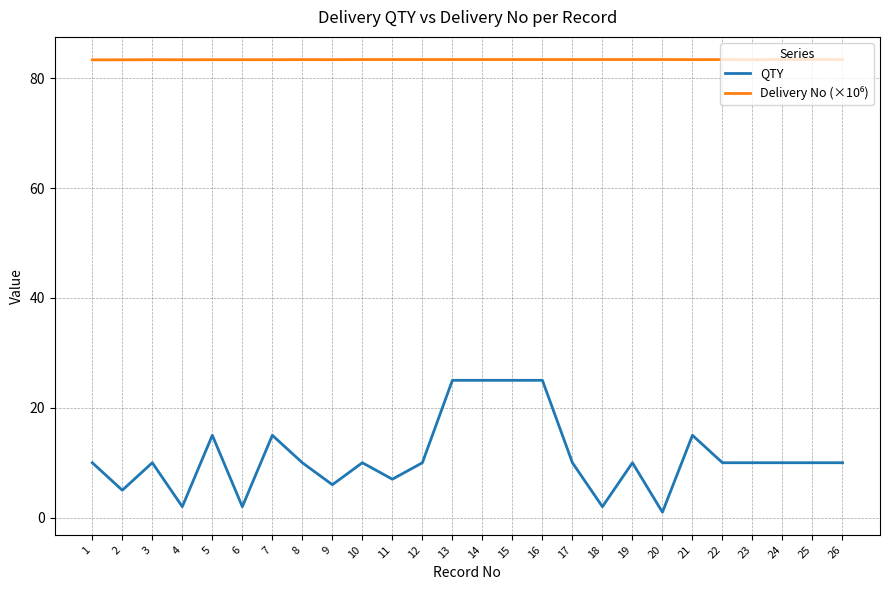

What is the total value across all series at 11?

90.4